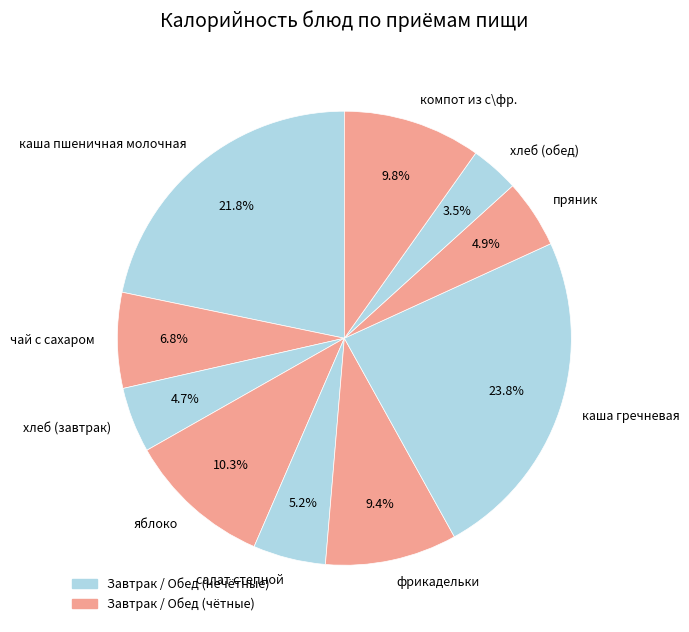

What percentage is NOT represented by салат степной?

94.8%